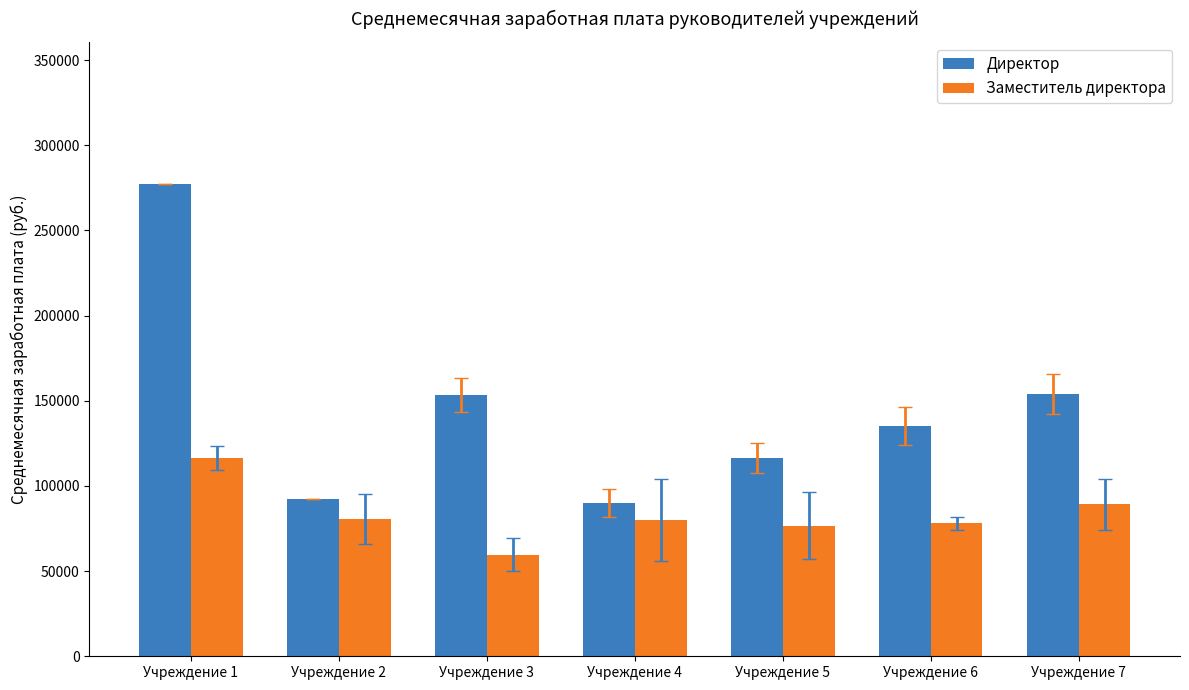

Which label corresponds to the smallest value in the chart?

Учреждение 3